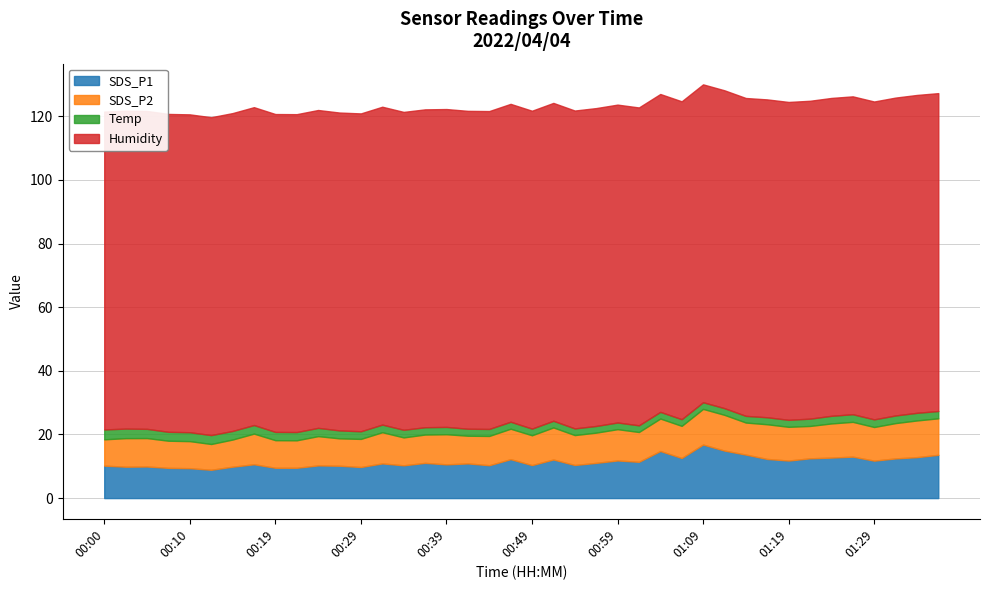

Count the number of data series in this chart.

4